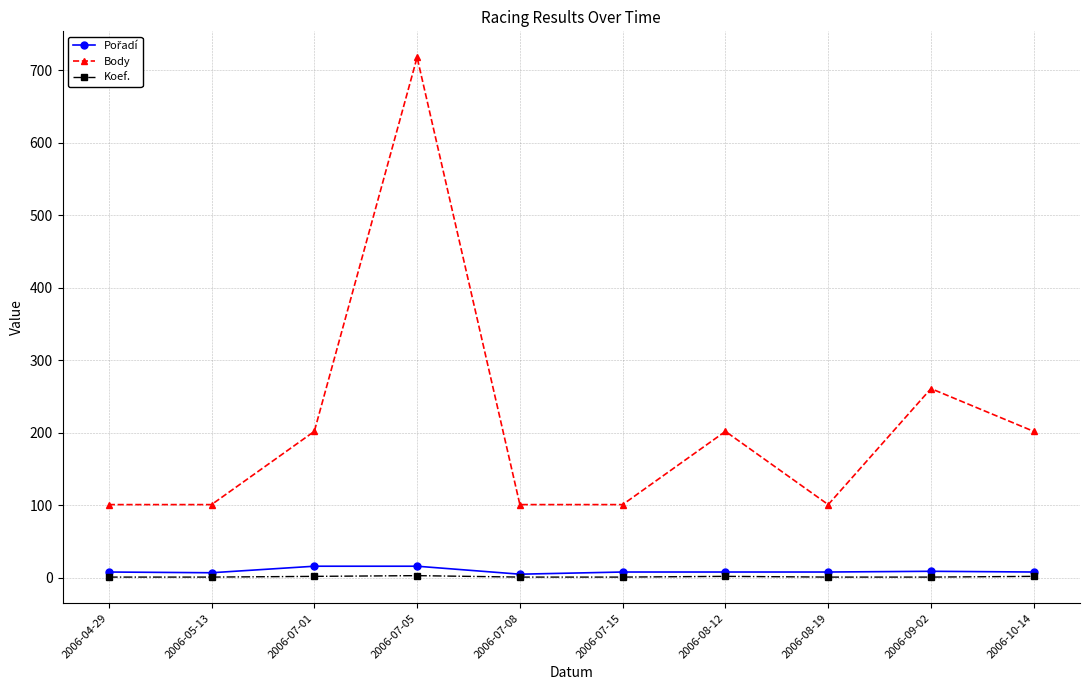

The value of Body at 2006-05-13 is 171. True or false?

False